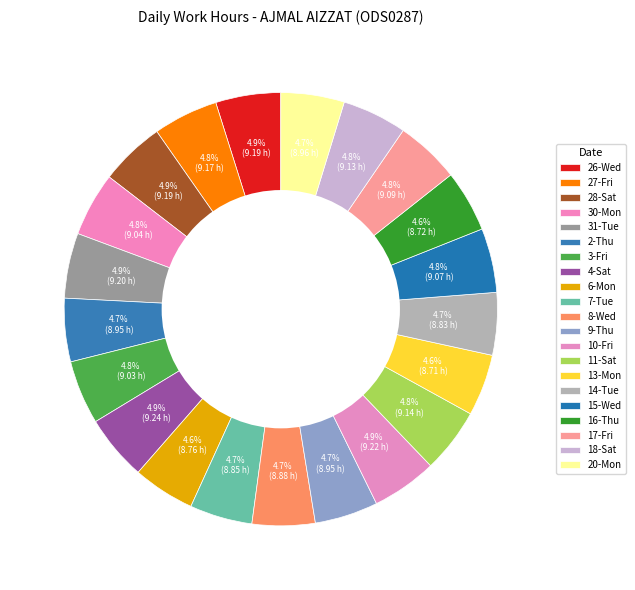

How many slices are in this pie chart?

21